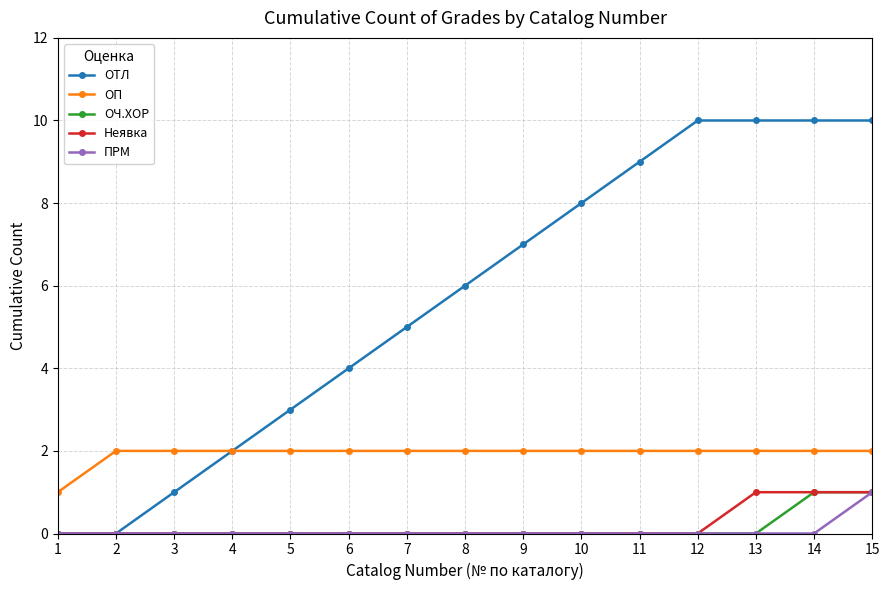

Is the value of ОП at 7 greater than the value of ПРМ at 8?

Yes